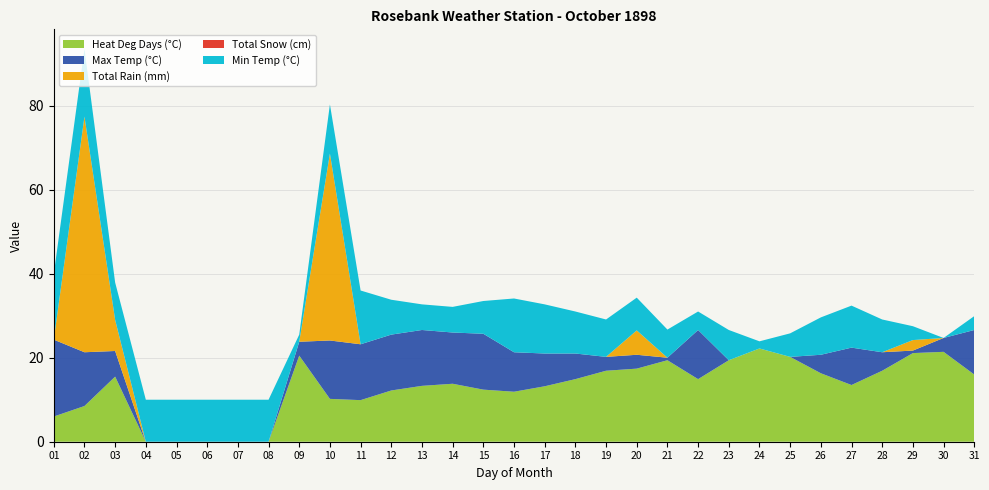

Reading left to right, list all the values displayed in this chart.

Max Temp (°C): 01=18.3	02=12.8	03=6.1	04=0.0	05=0.0	06=0.0	07=0.0	08=0.0	09=3.3	10=13.9	11=13.3	12=13.3	13=13.3	14=12.2	15=13.3	16=9.4	17=7.8	18=6.1	19=3.3	20=3.3	21=0.6	22=11.7	23=0.0	24=0.0	25=0.0	26=4.4	27=8.9	28=4.4	29=0.6	30=3.3	31=10.6
Min Temp (°C): 01=5.6	02=6.1	03=-1.1	04=0.0	05=0.0	06=0.0	07=0.0	08=0.0	09=-8.3	10=1.7	11=2.8	12=-1.7	13=-3.9	14=-3.9	15=-2.2	16=2.8	17=1.7	18=0.0	19=-1.1	20=-2.2	21=-3.3	22=-5.6	23=-2.8	24=-8.3	25=-4.4	26=-1.1	27=0.0	28=-2.2	29=-6.7	30=-10.0	31=-6.7
Total Rain (mm): 01=0.0	02=56.1	03=7.4	04=0.0	05=0.0	06=0.0	07=0.0	08=0.0	09=0.0	10=44.5	11=0.0	12=0.0	13=0.0	14=0.0	15=0.0	16=0.0	17=0.0	18=0.0	19=0.0	20=5.8	21=0.0	22=0.0	23=0.0	24=0.0	25=0.0	26=0.0	27=0.0	28=0.0	29=2.5	30=0.0	31=0.0
Total Snow (cm): 01=0.0	02=0.0	03=0.0	04=0.0	05=0.0	06=0.0	07=0.0	08=0.0	09=0.0	10=0.0	11=0.0	12=0.0	13=0.0	14=0.0	15=0.0	16=0.0	17=0.0	18=0.0	19=0.0	20=0.0	21=0.0	22=0.0	23=0.0	24=0.0	25=0.0	26=0.0	27=0.0	28=0.0	29=0.0	30=0.0	31=0.0
Heat Deg Days (°C): 01=6.0	02=8.5	03=15.5	04=0.0	05=0.0	06=0.0	07=0.0	08=0.0	09=20.5	10=10.2	11=9.9	12=12.2	13=13.3	14=13.8	15=12.4	16=11.9	17=13.2	18=14.9	19=16.9	20=17.4	21=19.4	22=14.9	23=19.4	24=22.2	25=20.2	26=16.3	27=13.5	28=16.9	29=21.1	30=21.4	31=16.0